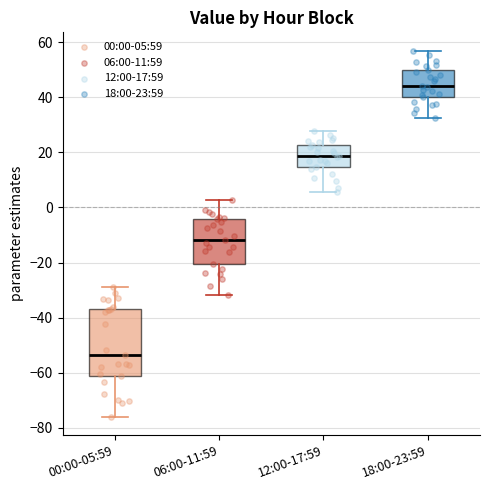

Comparing the boxes themselves (not the whiskers), which one is the tallest?

00:00-05:59